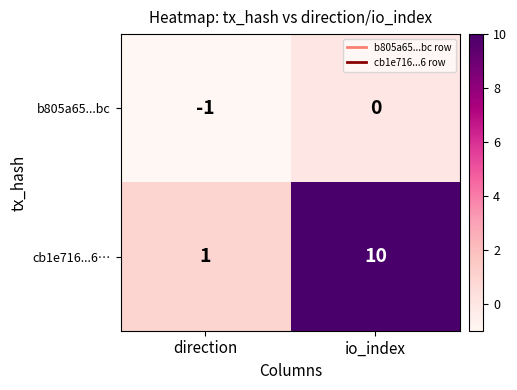

Which series has the largest range (max minus min)?

cb1e716...6…